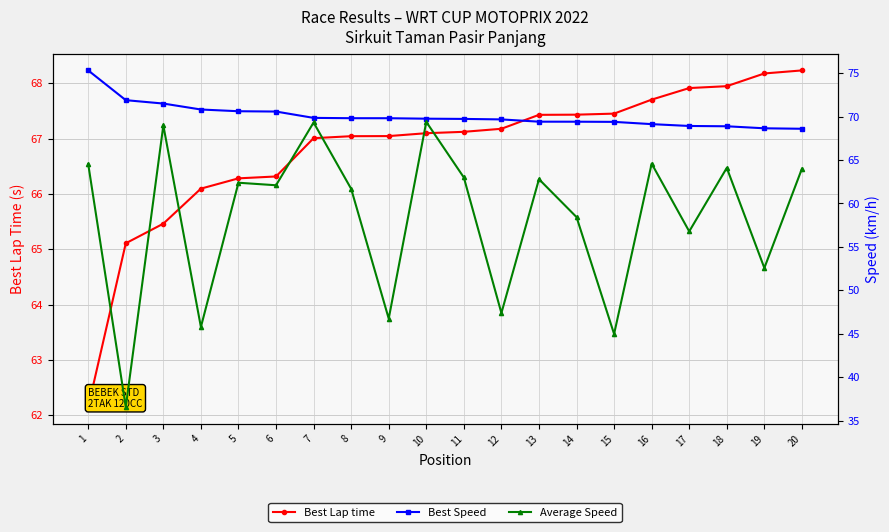

True or false: Best Lap time has more than 1 interior local peaks.

False